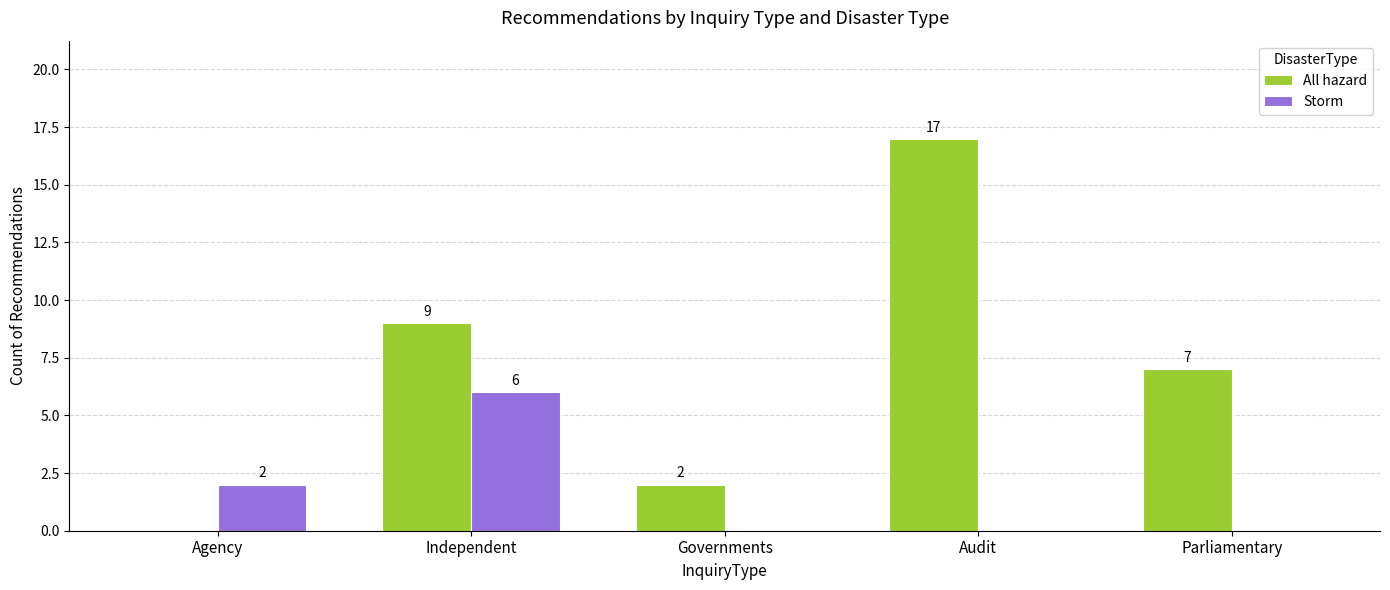

The value of Storm at Agency is 2. True or false?

True